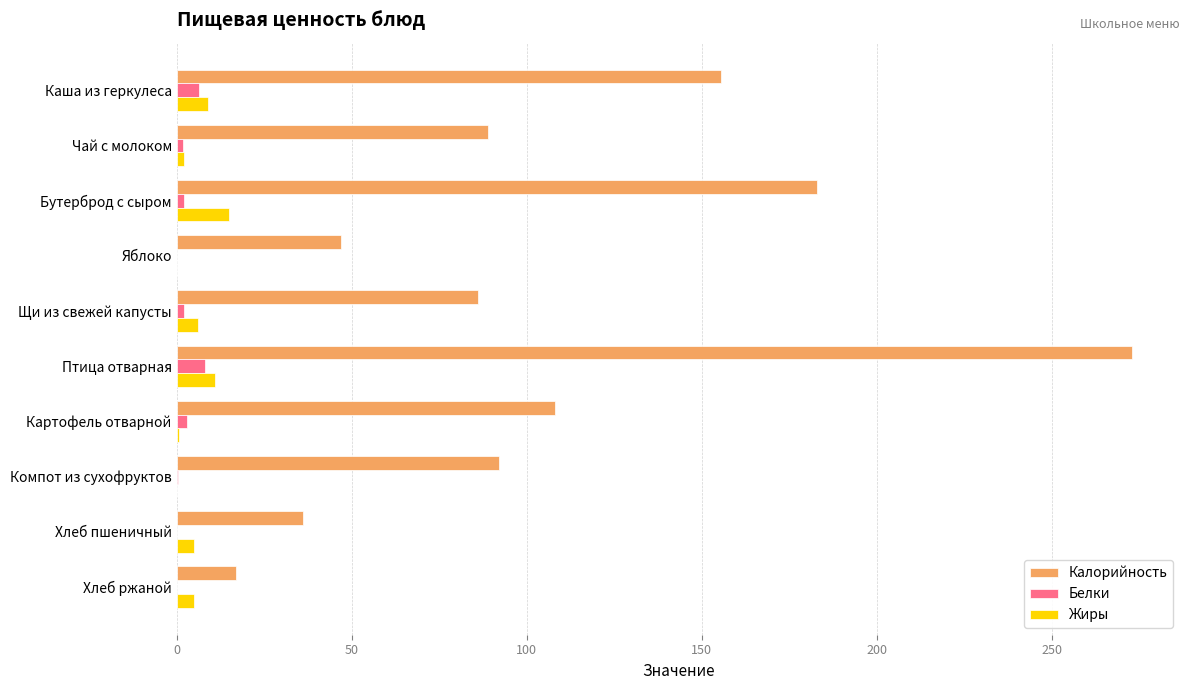

Is the value of Калорийность at Чай с молоком greater than the value of Жиры at Птица отварная?

Yes